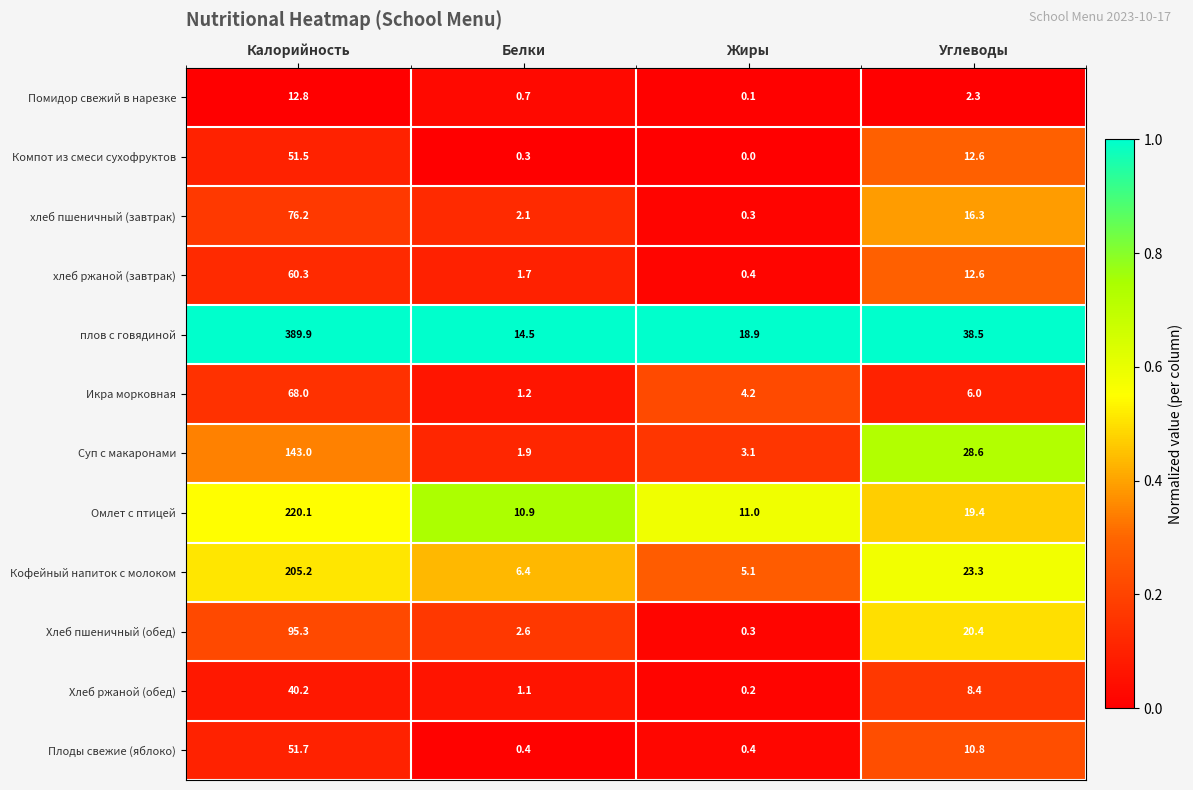

Which label corresponds to the smallest value in the chart?

Жиры